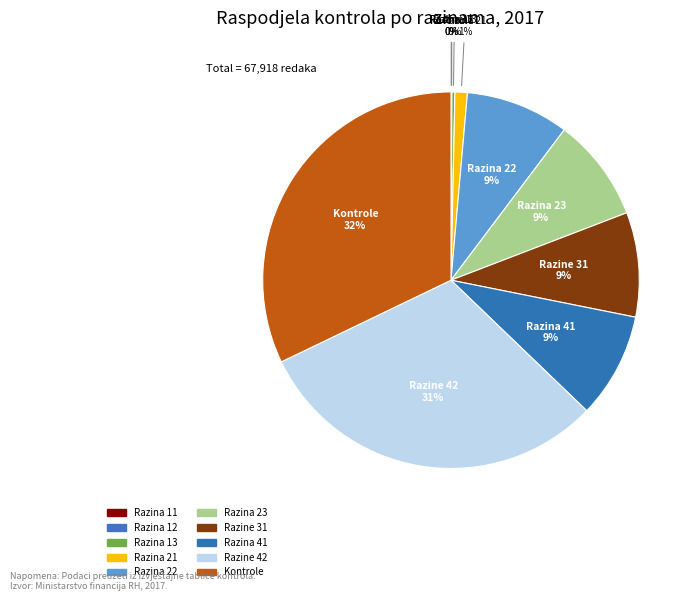

How many slices are in this pie chart?

10